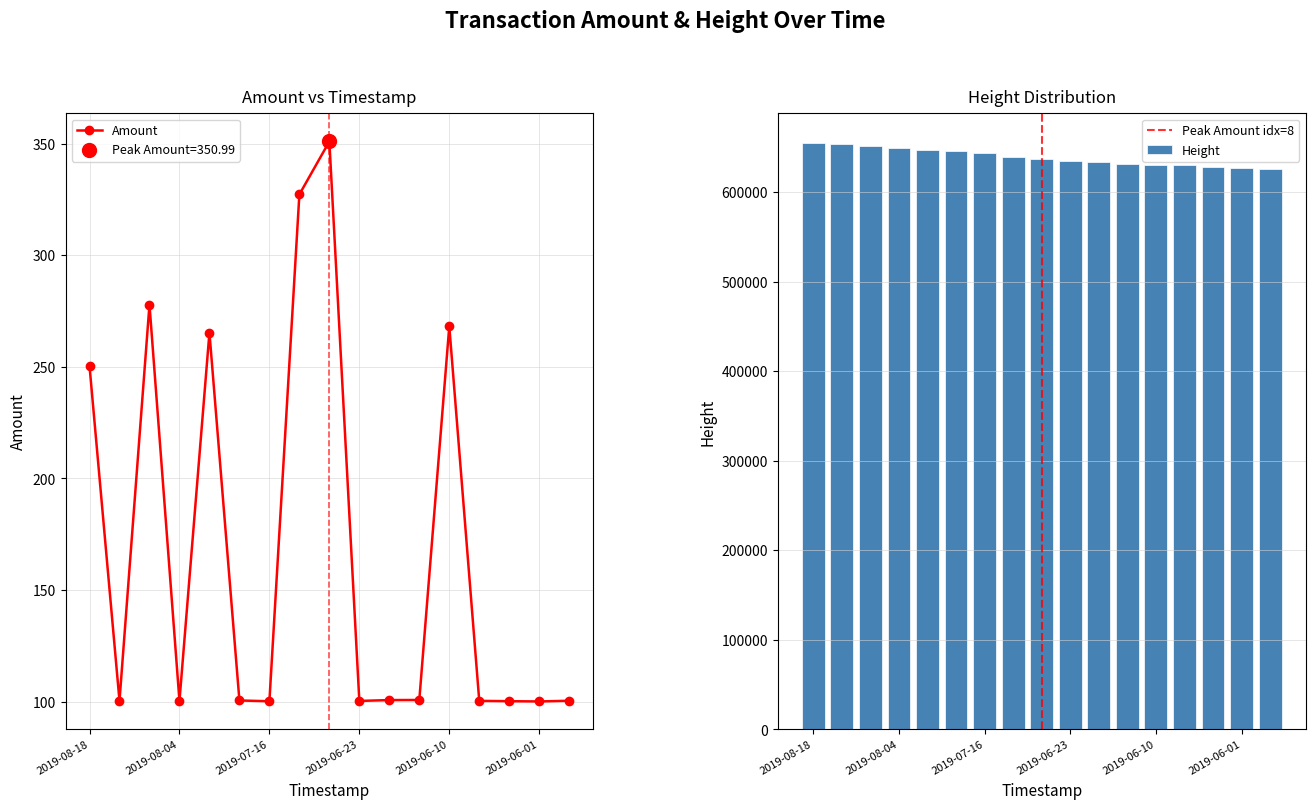

Where is the data nearest to the value 225?

2019-08-18